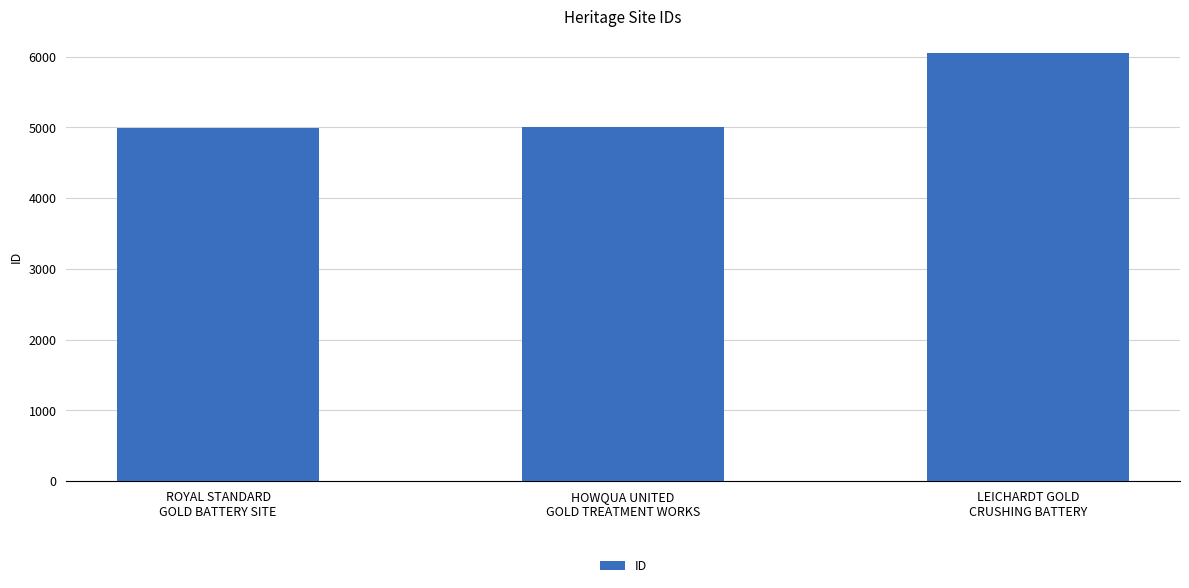

What is the minimum value shown in the chart?

4993